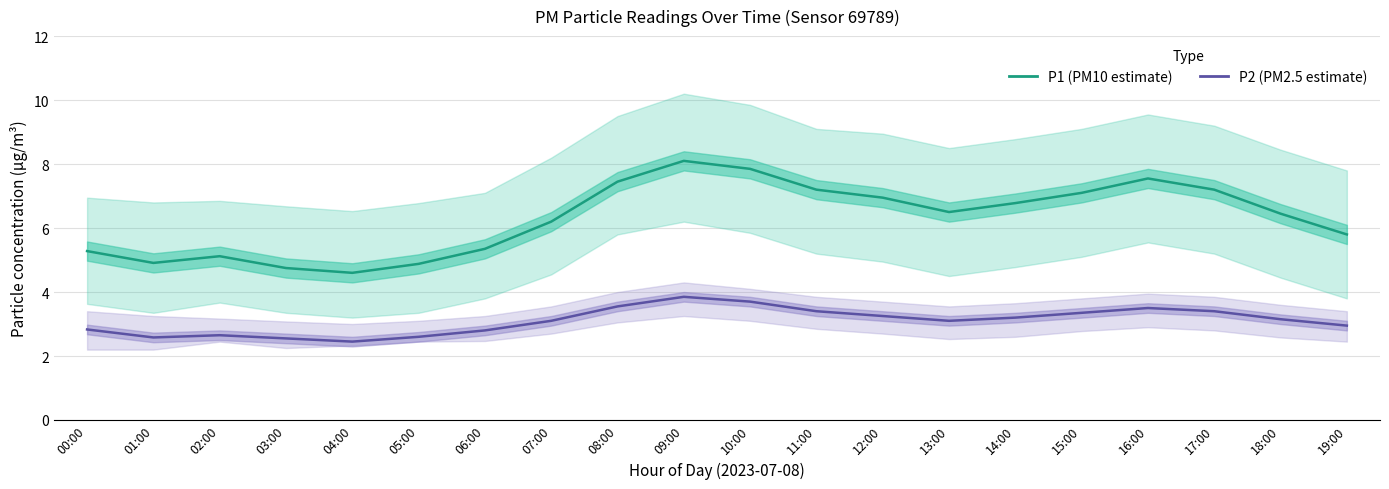

At which category is the sum across all series the highest?

09:00